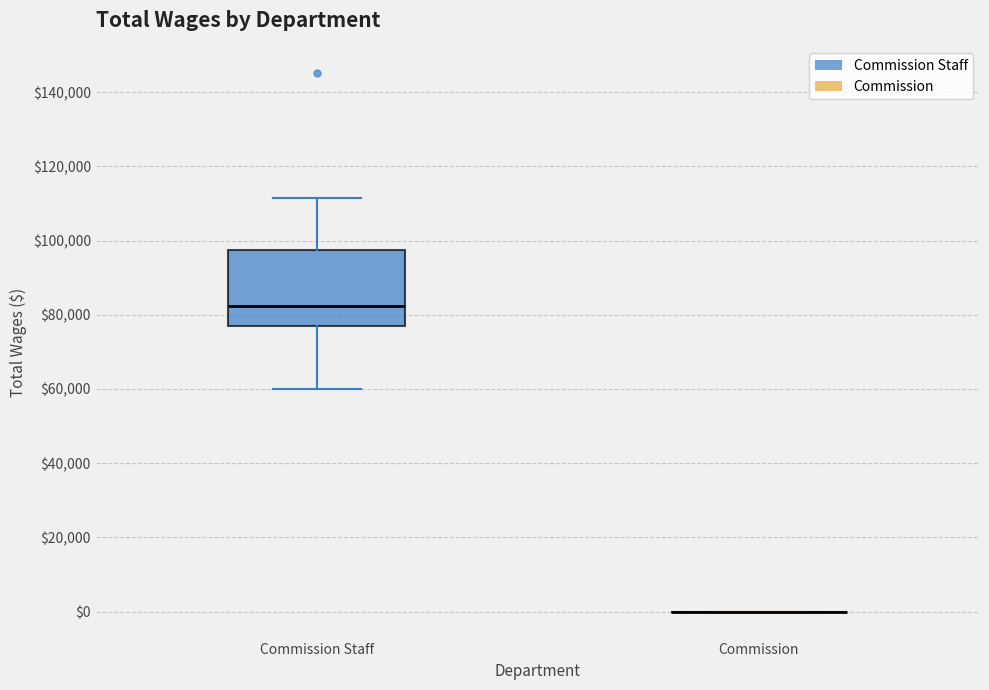

Where is the upper edge of the box for Commission Staff on the y-axis? The values are not printed on the chart, so give them approximately, as read against the axis.

98000